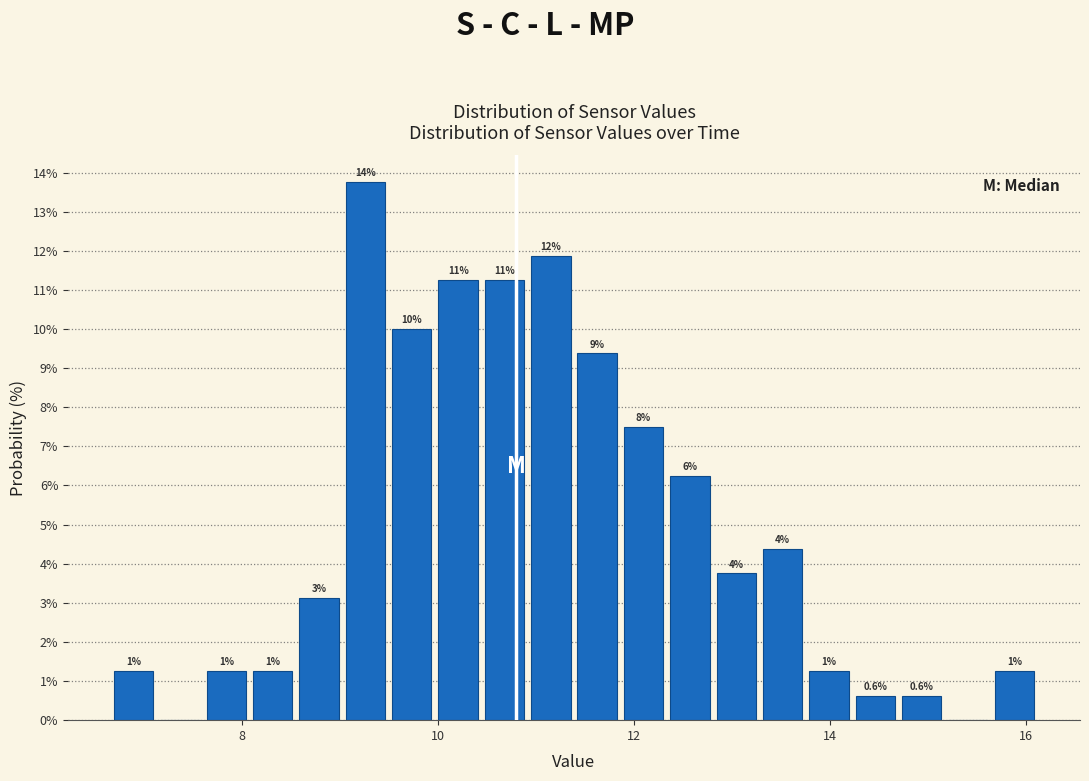

Read against the x-axis, roughly where is the centre of the tallest bar?

9.2